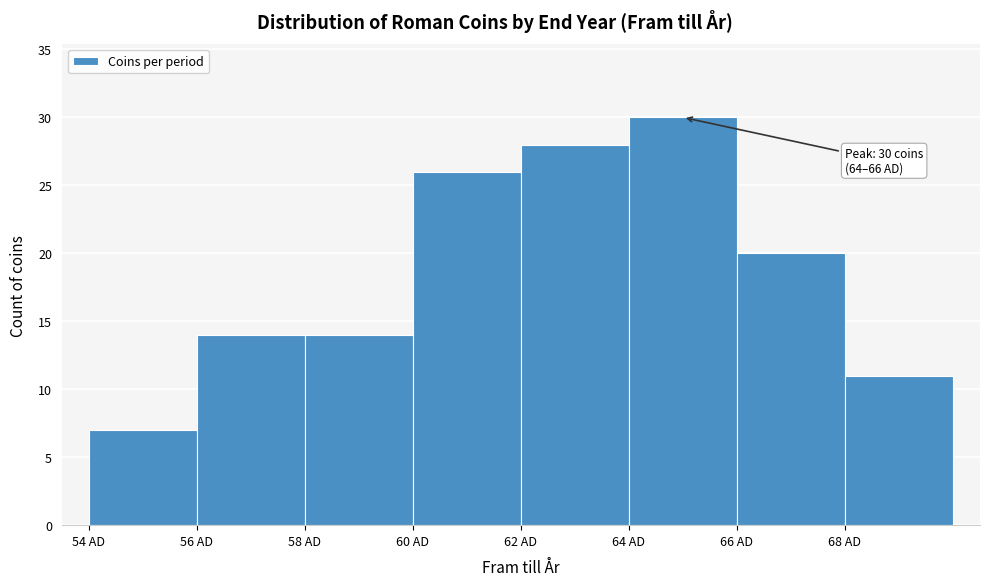

Which range on the x-axis has the tallest bar?

64 to 66